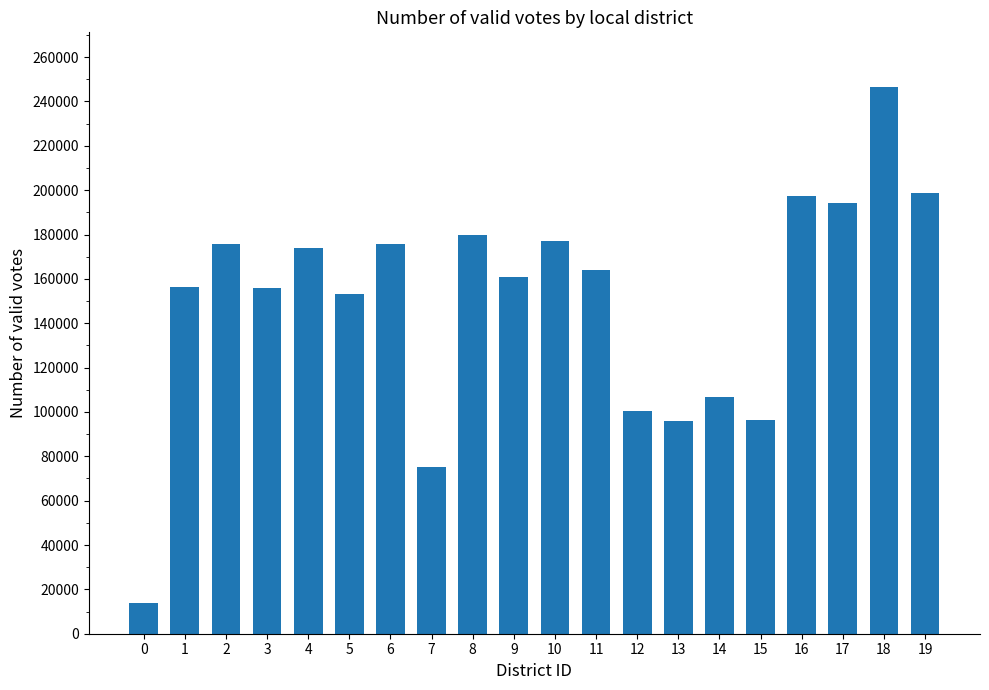

Between 13 and 5, which is larger?

5